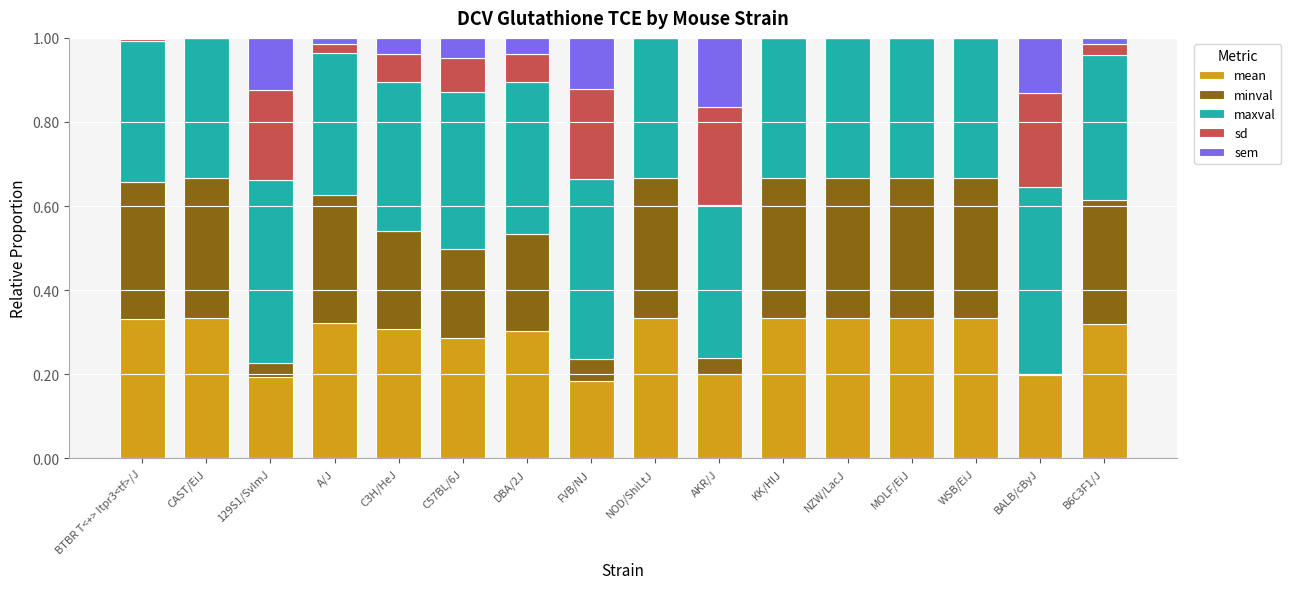

Which series has the largest total across all categories?

maxval